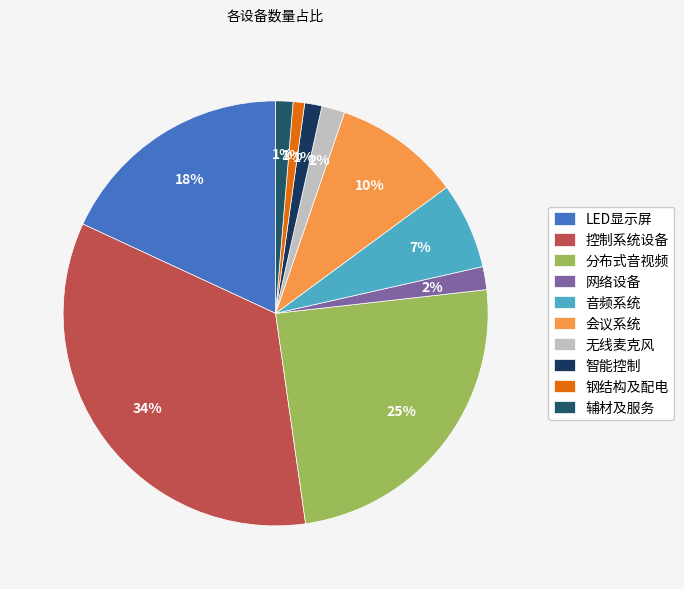

Count the number of slices in the pie.

10